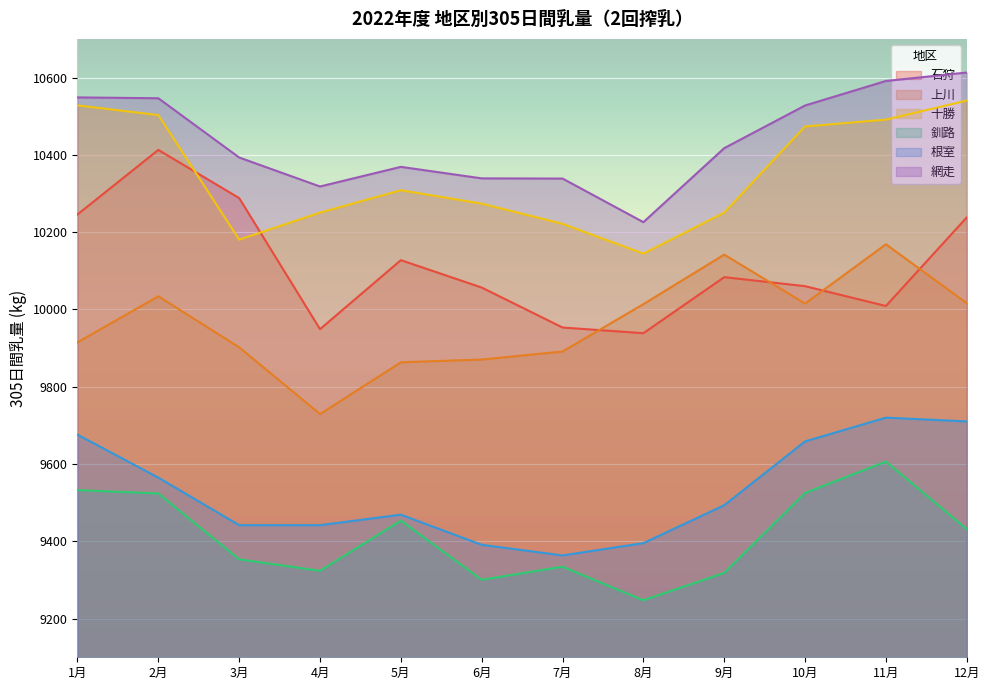

What is the difference between the 上川 values at 1月 and 11月?

253.7